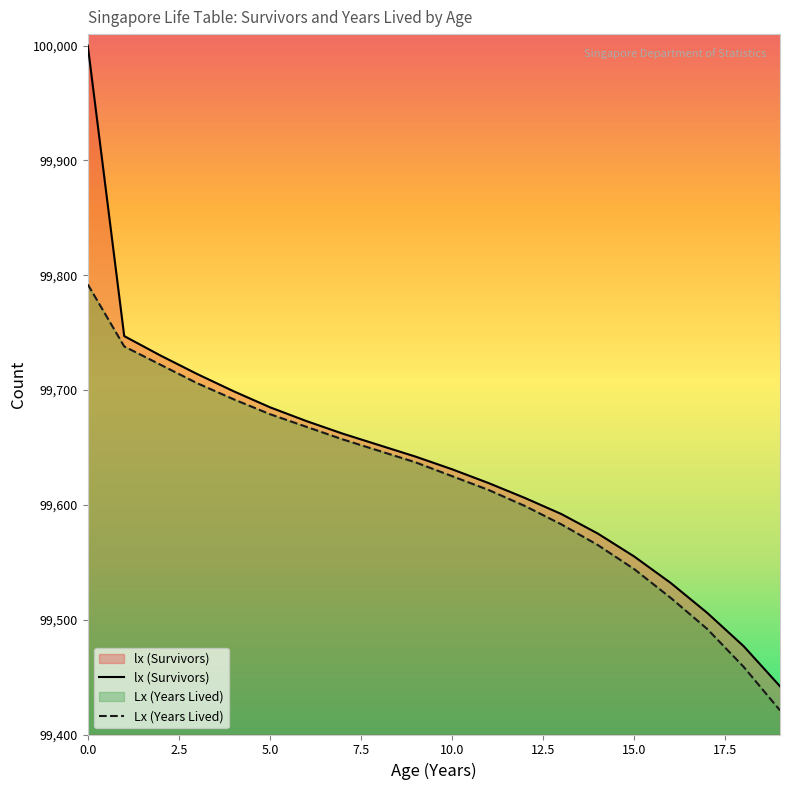

List the series in order of their peak value, lowest first.

Lx (Years Lived), lx (Survivors)